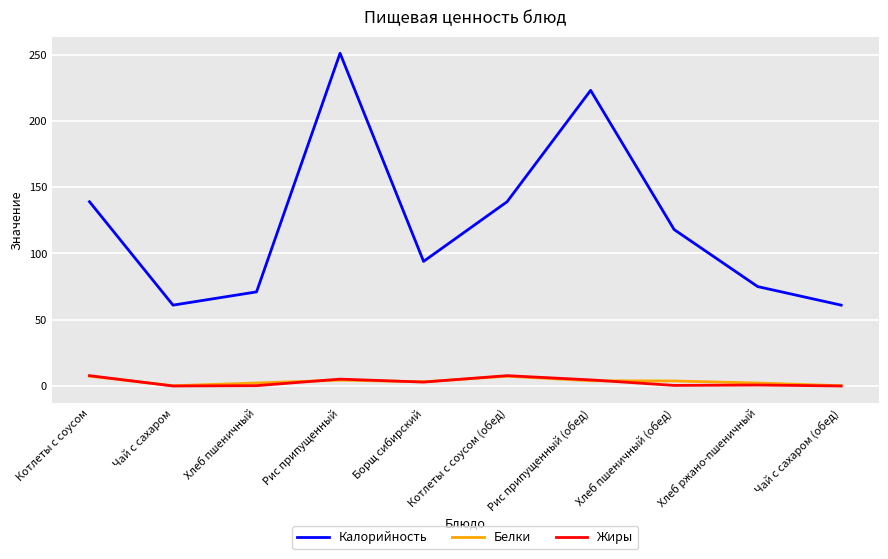

In Жиры, how many points are higher than both neighbors (excluding endpoints)?

3